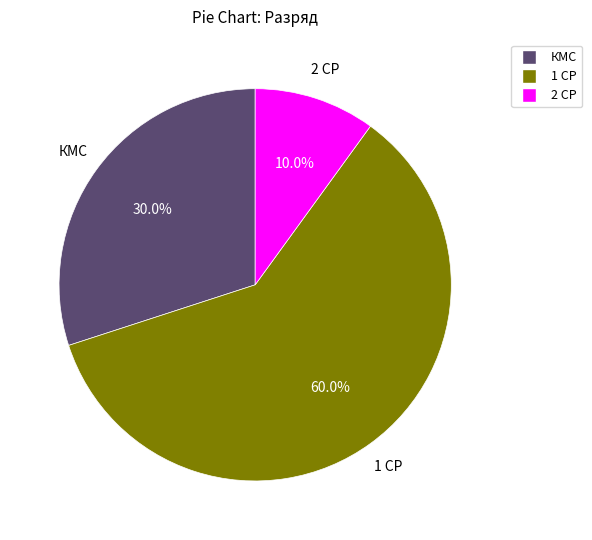

True or false: 1 СР accounts for 60% of the total.

True